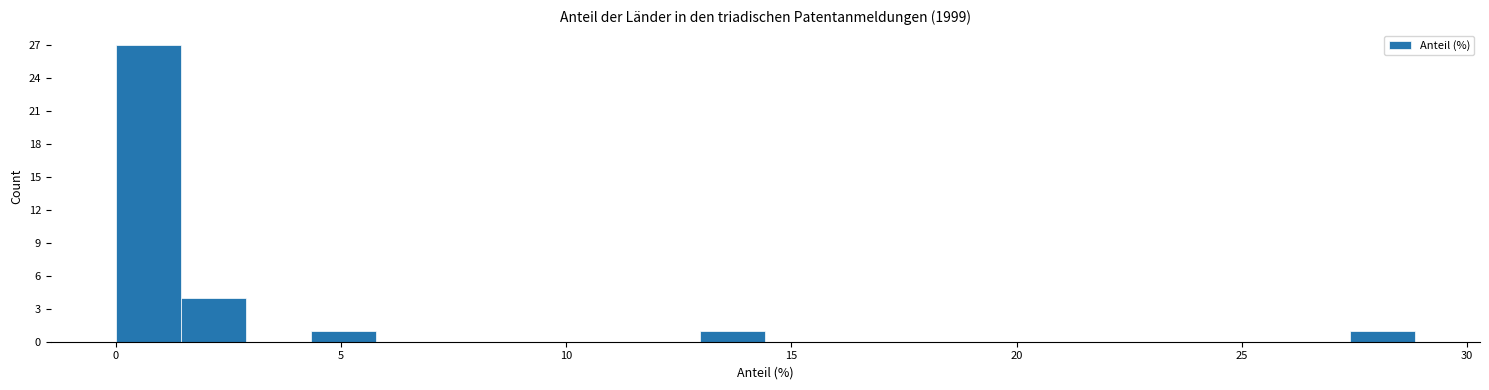

Around what value on the x-axis is the tallest bar? Give the approximate position of its centre, as read against the axis.

0.5